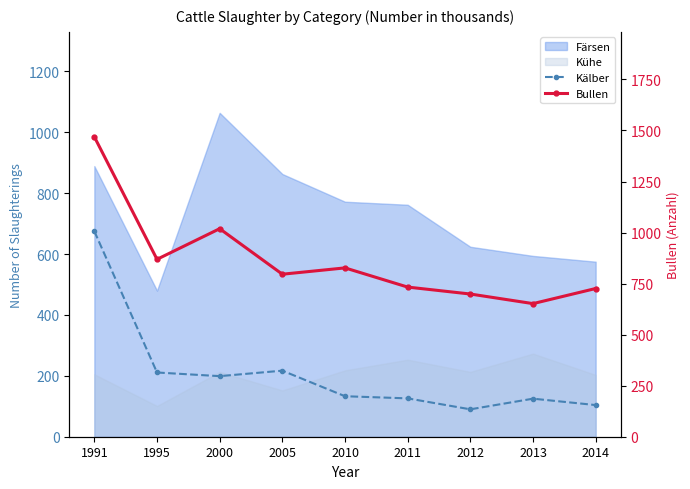

What is the difference between the Bullen values at 2014 and 1995?

143